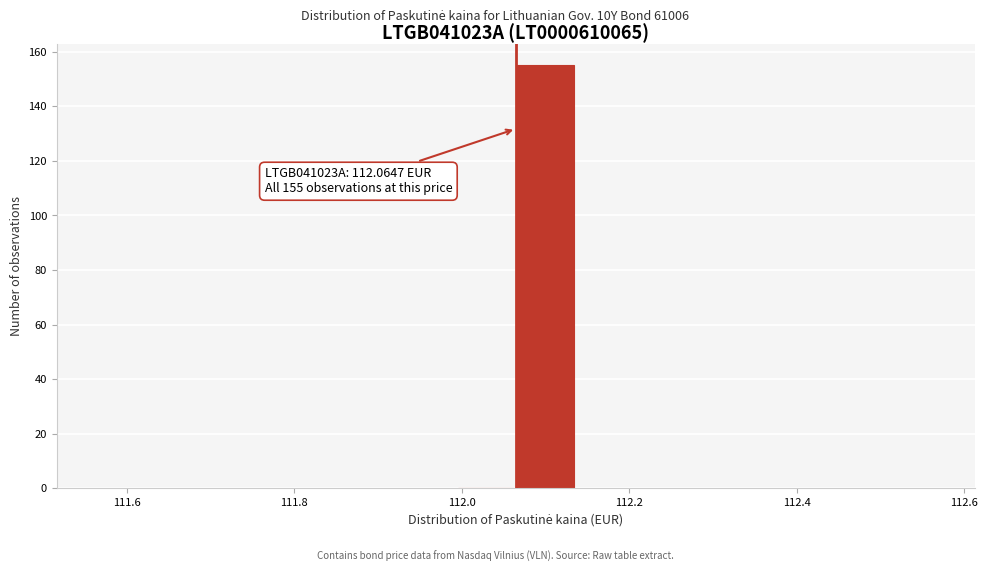

Around what value on the x-axis is the tallest bar? Give the approximate position of its centre, as read against the axis.

112.10